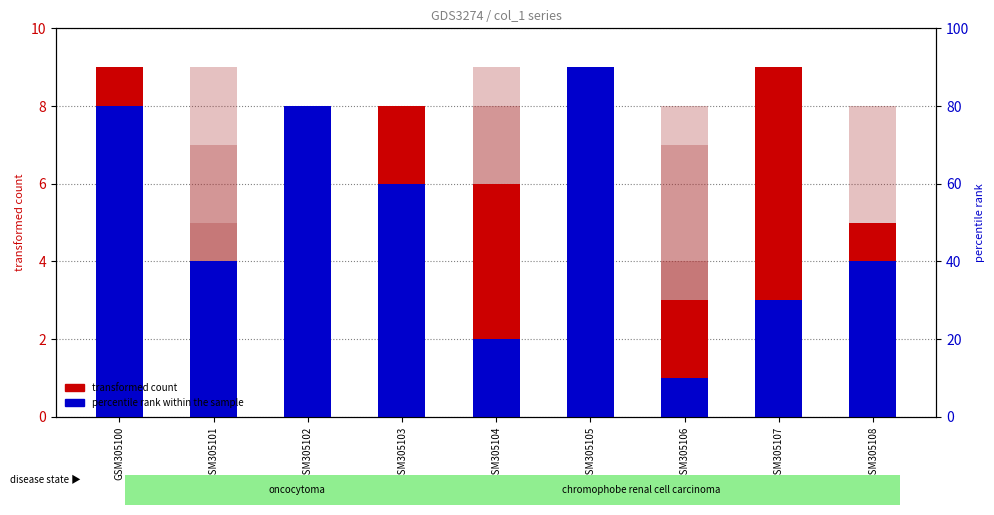

What is the maximum value for col_7?

9